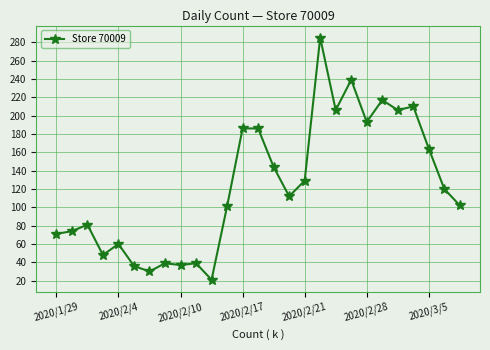

What is the difference between the second highest and second lowest values?

209